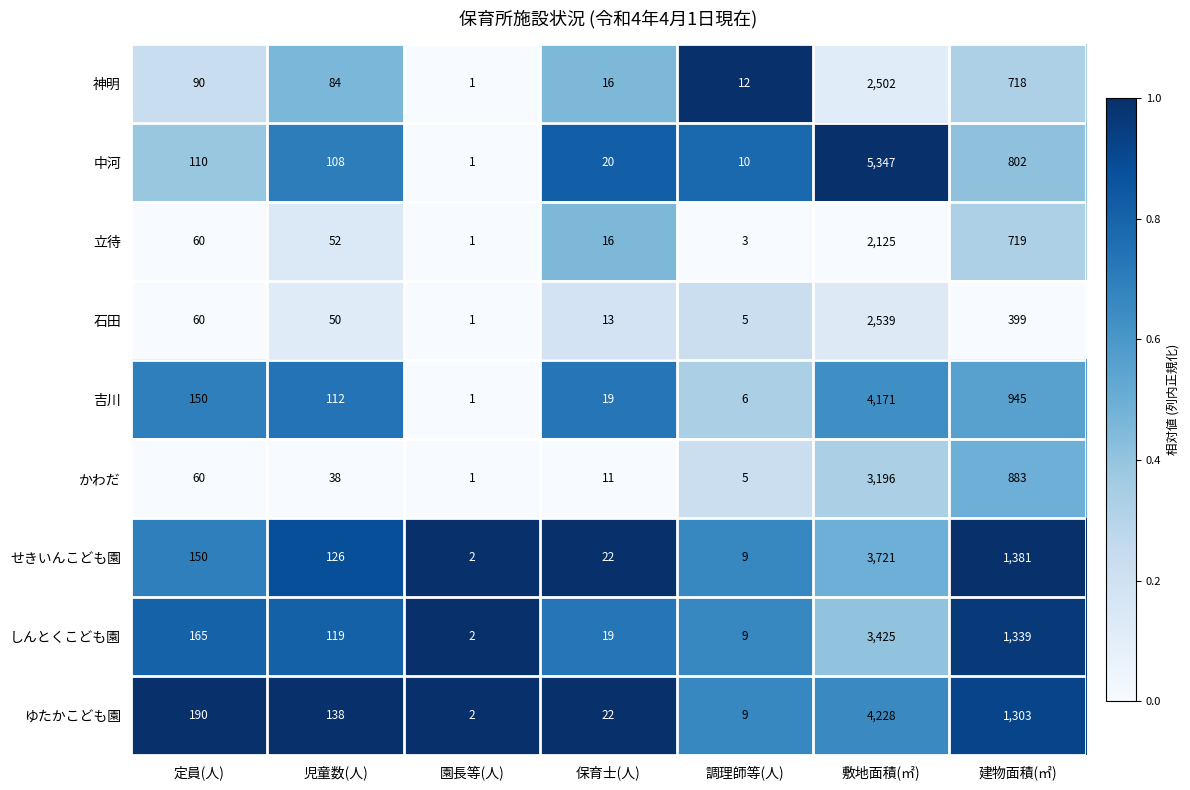

What is the maximum value shown in the chart?

5347